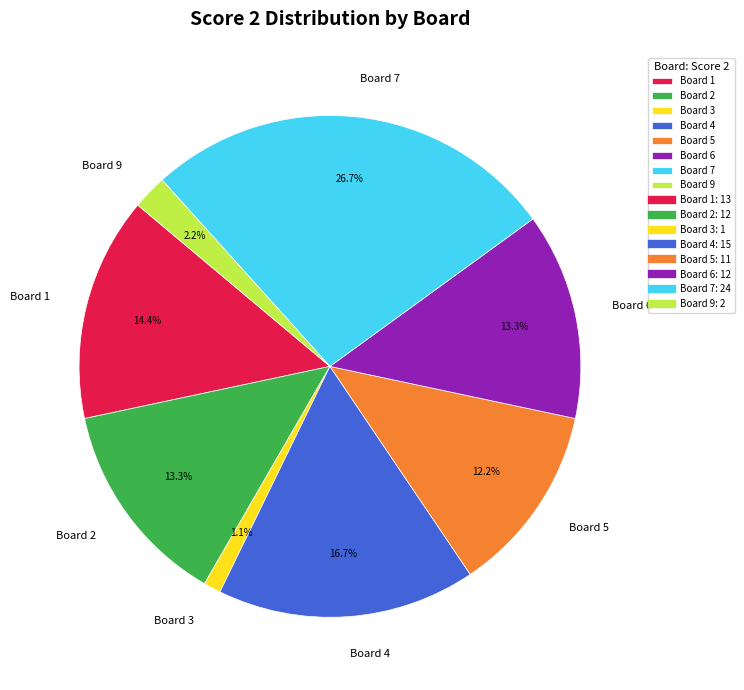

To the nearest percent, what is the difference between the Board 9 and Board 1 slice percentages?

12%